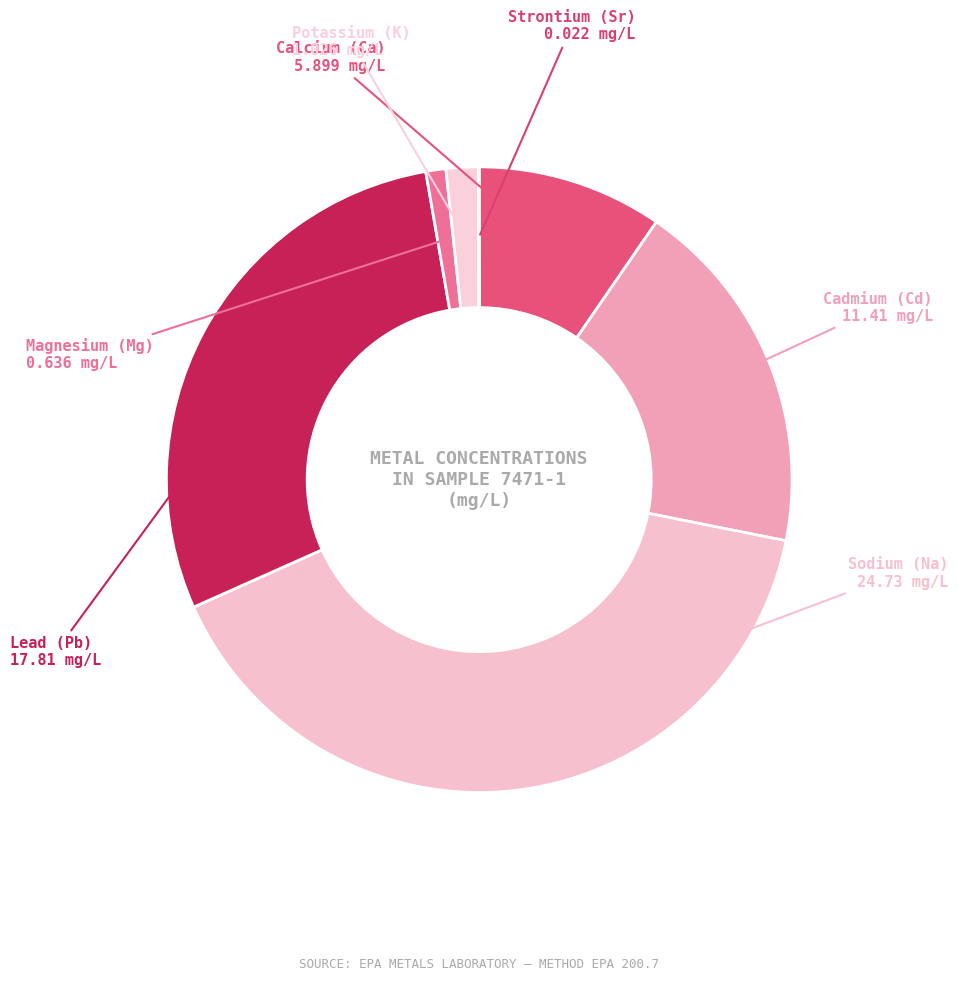

Is it true that Lead (Pb) is 14% of the pie?

False